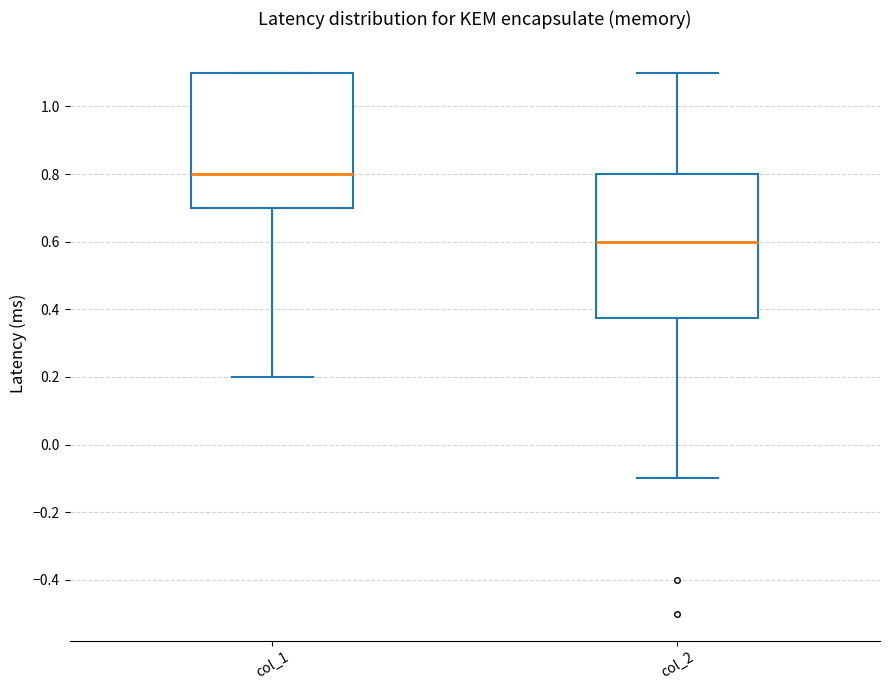

Reading left to right, transcribe this box plot: for each box, give where its median line is, the range the box spans, and where its two whiskers end, as read against the y-axis. The values are not printed on the chart, so give them approximately, as read against the axis.

col_1: median 0.80, box 0.70 to 1.10, whiskers 0.20 to 1.10
col_2: median 0.60, box 0.38 to 0.80, whiskers -0.10 to 1.10